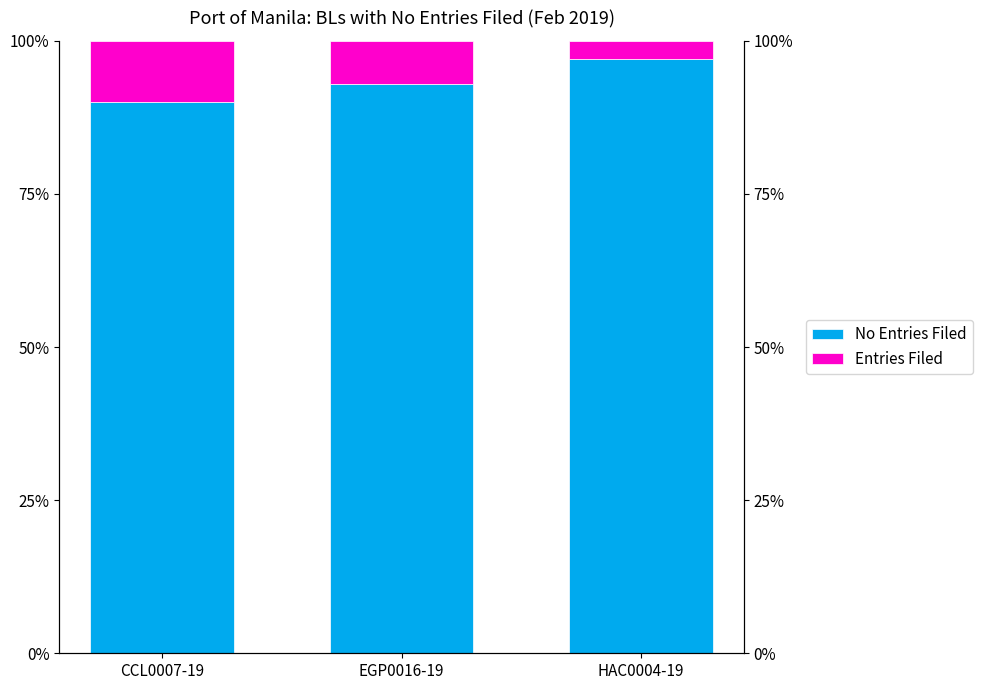

Which series has the largest total across all categories?

No Entries Filed